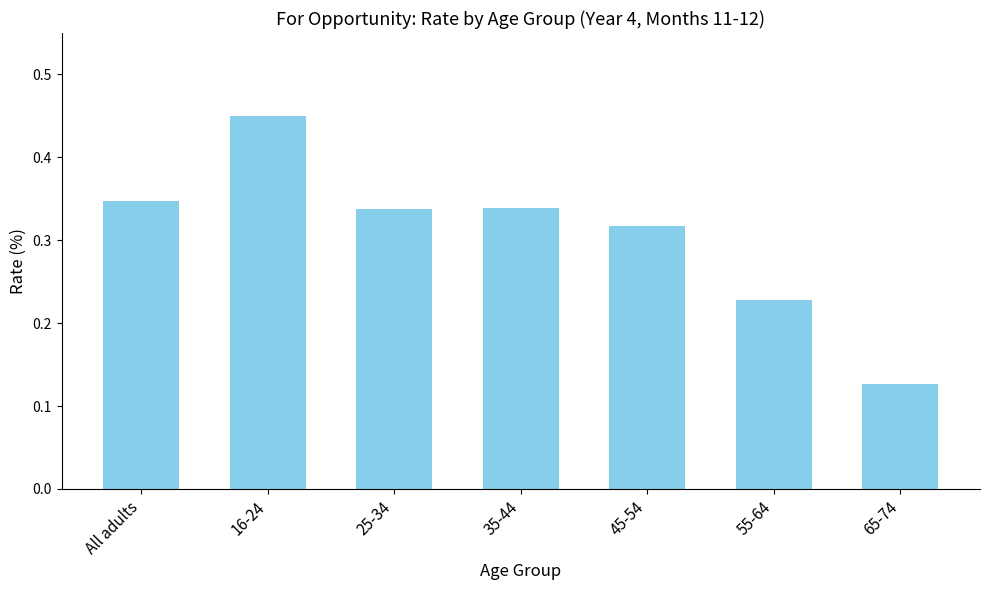

Is it true that the value at 25-34 is 0.6?

False